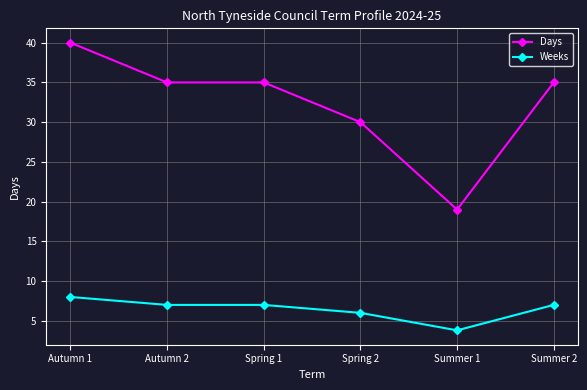

Rank the series at Summer 2 from lowest to highest value.

Weeks, Days